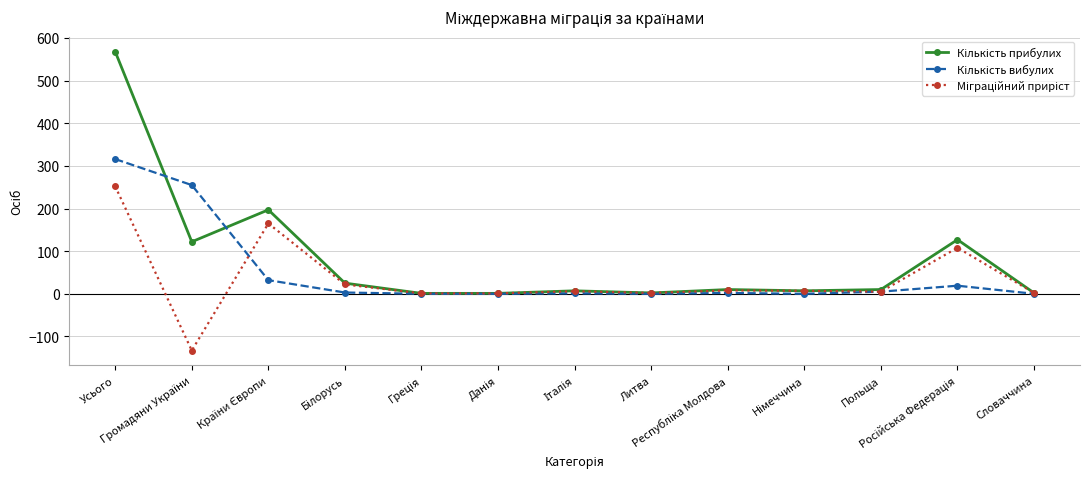

At how many categories does at least one series exceed 287?

1